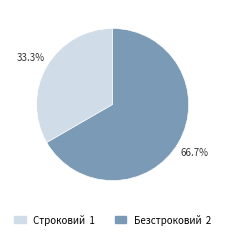

To the nearest percent, what portion does Строковий represent?

33%